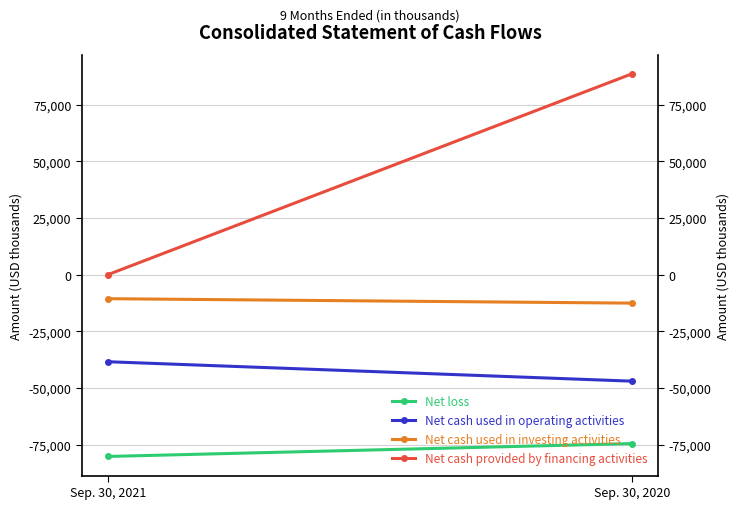

At which category is the sum across all series the highest?

Sep. 30, 2020